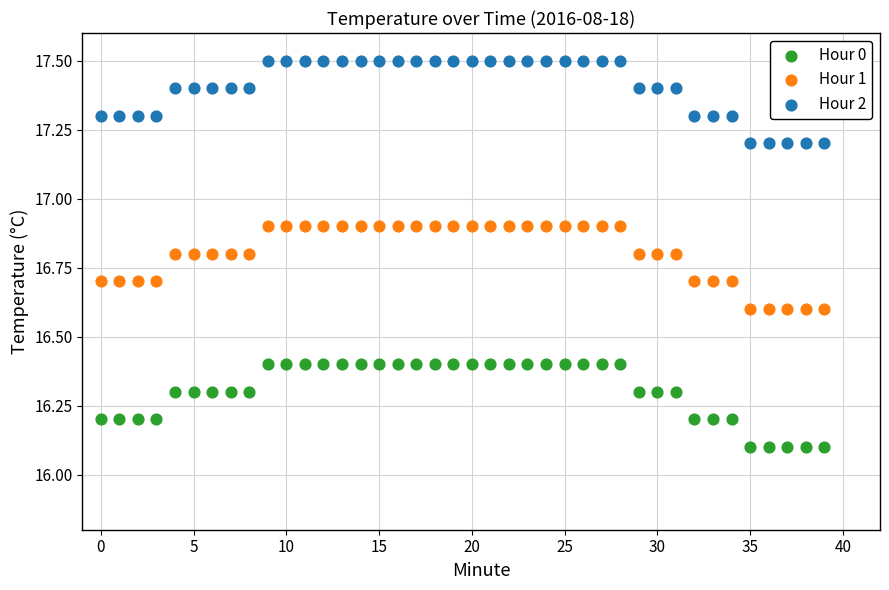

Across all data points, what is the range of Y values (max minus min)?

1.4